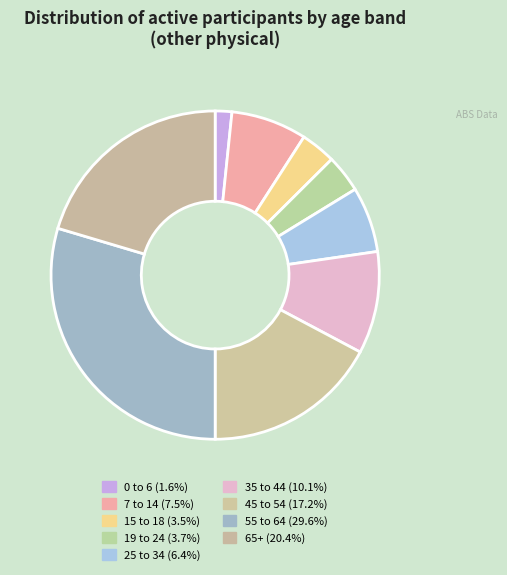

What is the total percentage of 0 to 6 and 65+?

22.0%